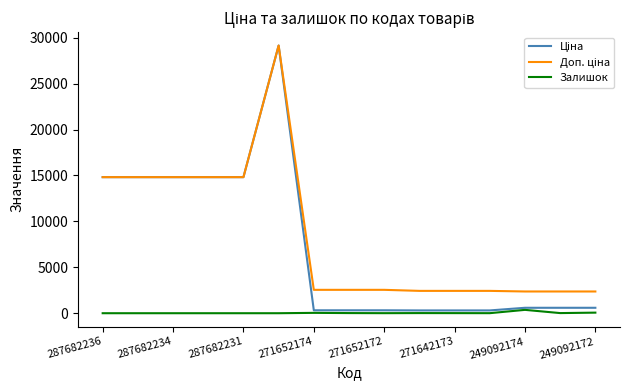

Does the chart have visible grid lines?

No